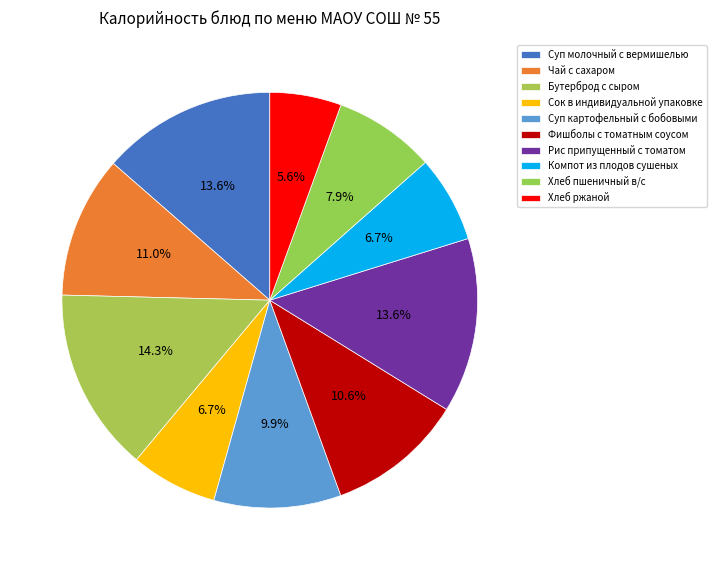

Is it true that Компот из плодов сушеных is 1% of the pie?

False